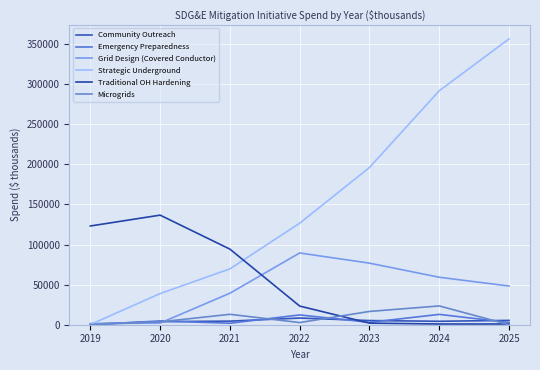

The value of Emergency Preparedness at 2022 is 12214.0. True or false?

True